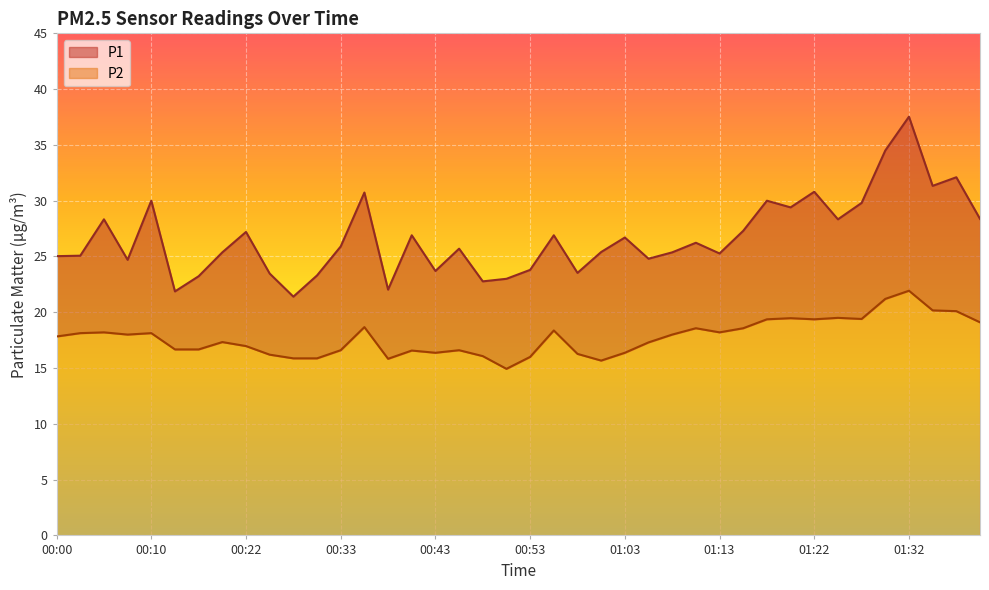

At which category does P2 reach its first local valley?

00:07